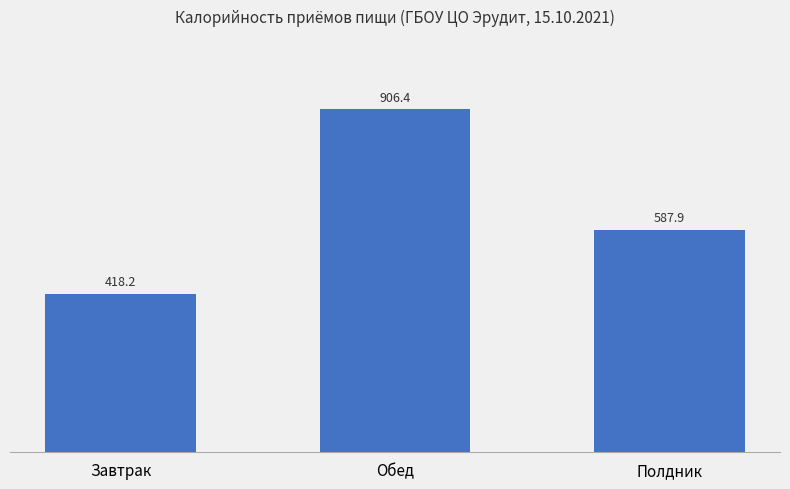

The value at Завтрак is 418.2. True or false?

True